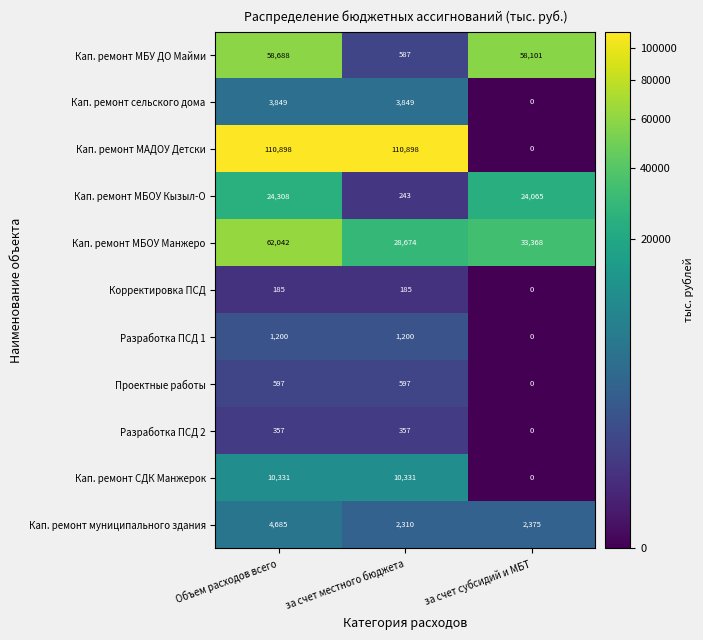

What is the spread (max minus min) of values at Объем расходов всего?

110713